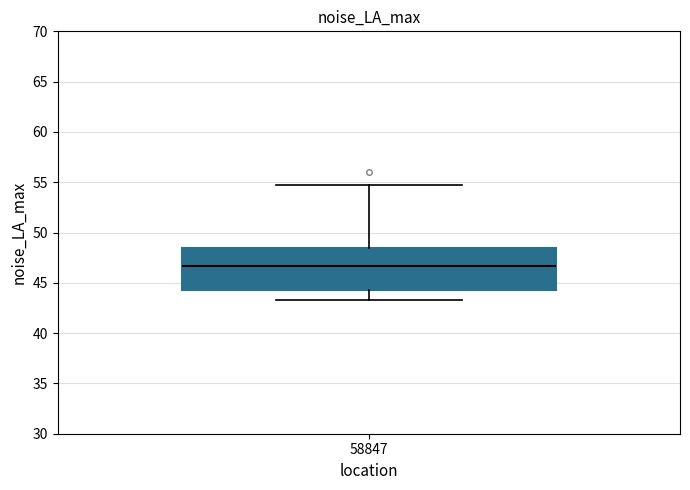

Where is the lower edge of the box at x = 58847 on the y-axis? The values are not printed on the chart, so give them approximately, as read against the axis.

44.5